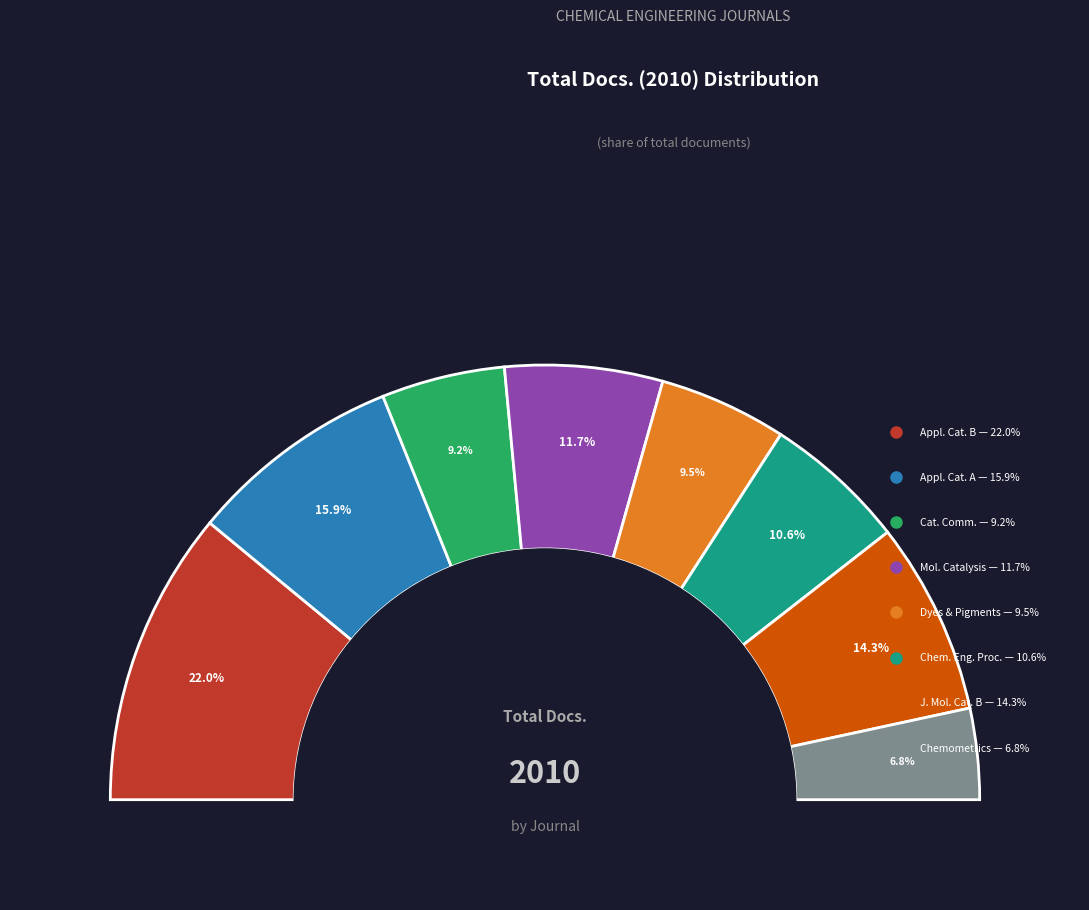

How many slices are in this pie chart?

8